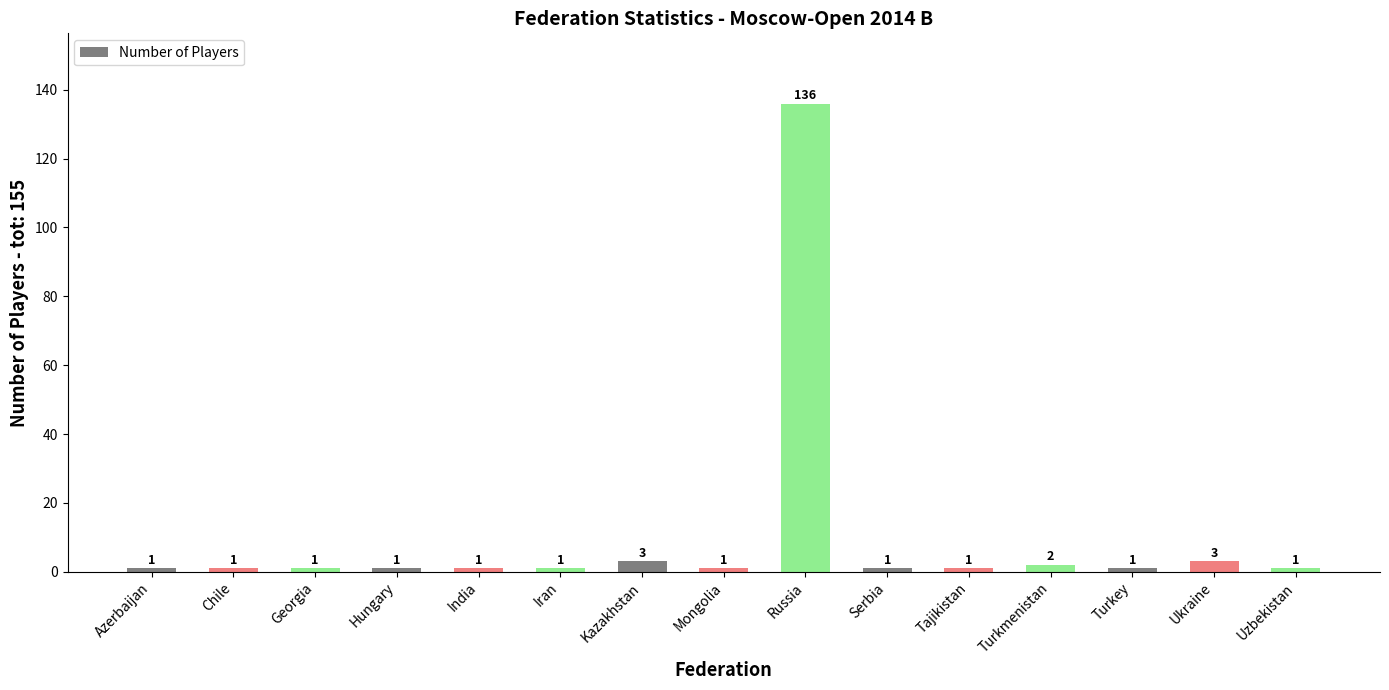

Is it true that the value at Russia is 218?

False